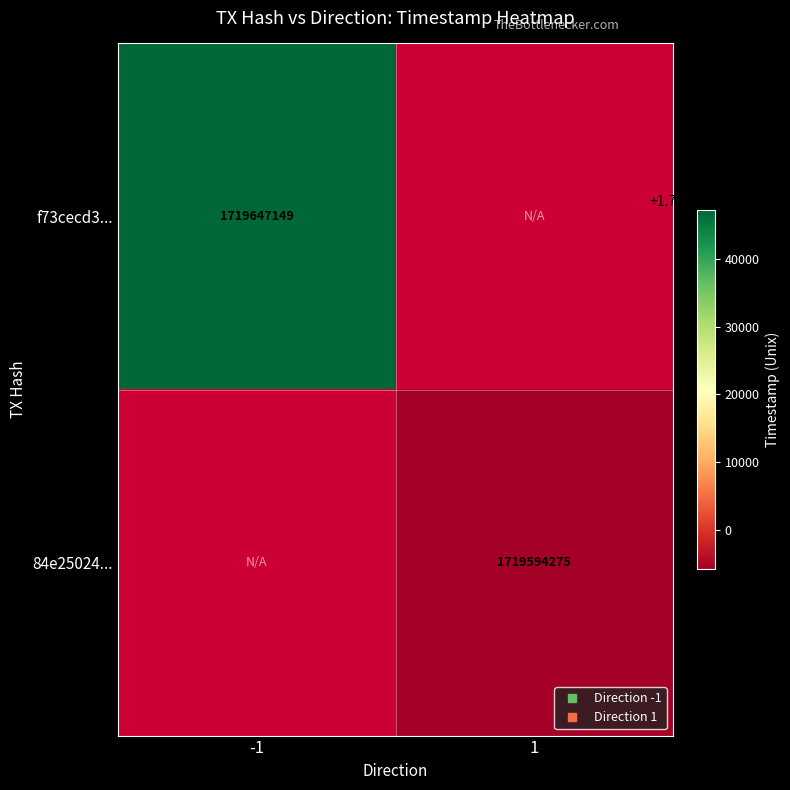

What is the lowest value of the f73cecd3... series?

1719647149.0